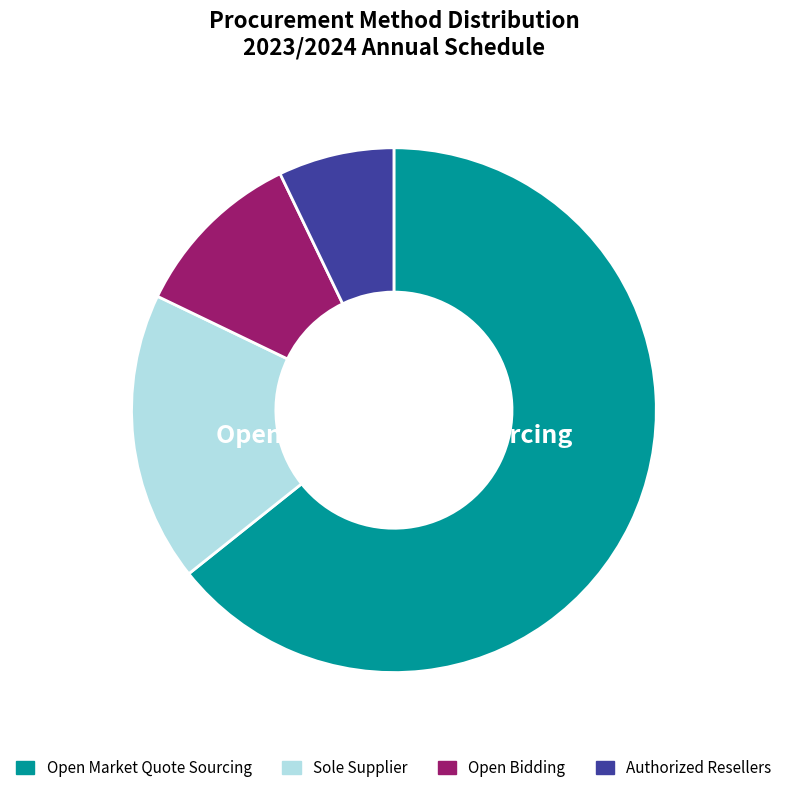

True or false: Open Market Quote Sourcing accounts for 64% of the total.

True